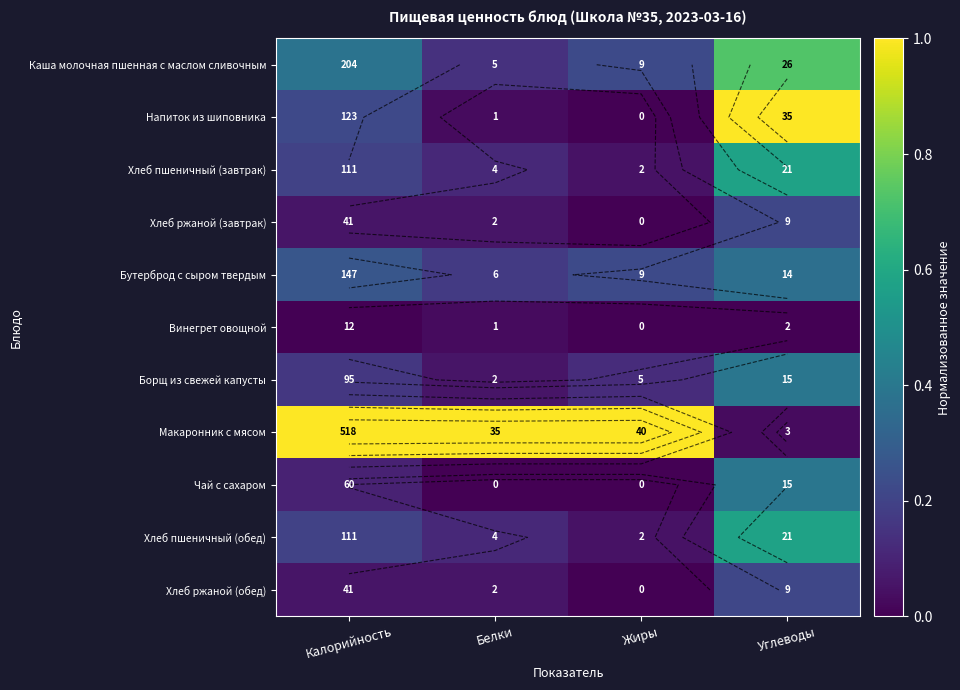

True or false: Хлеб ржаной (обед) has a value of 0.1 at Жиры.

False